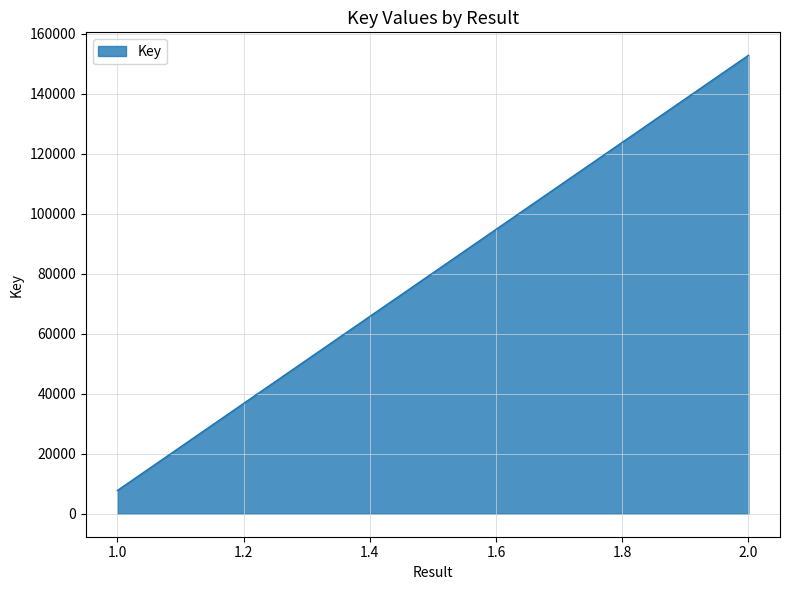

Which category has the lowest value across all series?

1.0